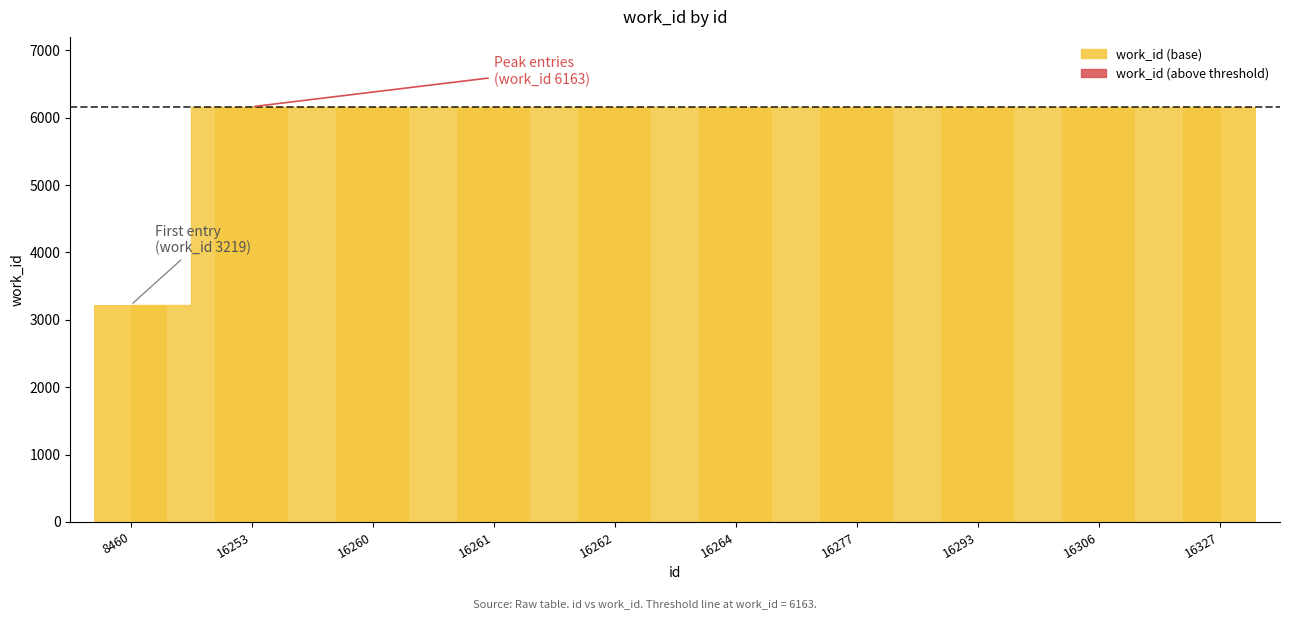

What is the sum of the values at 16260 and 16277?

12326